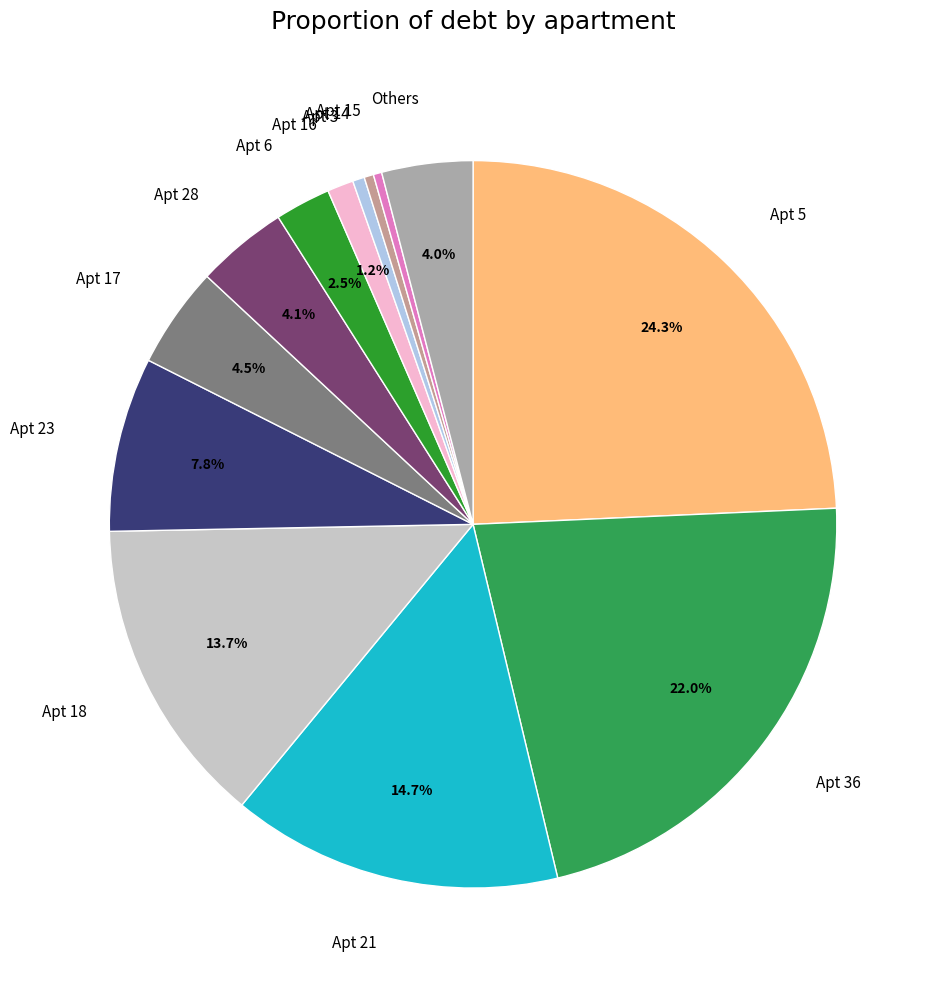

Combined, do Apt 3 and Apt 18 account for over 50%?

No